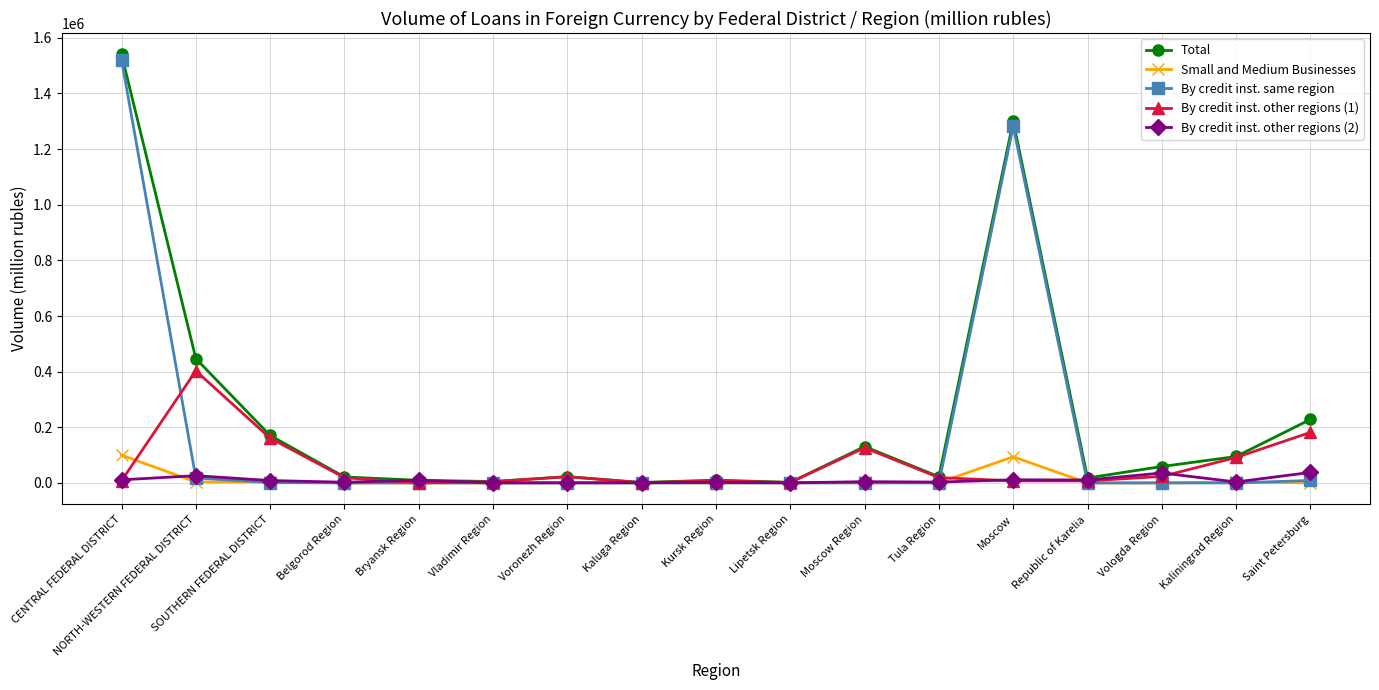

What is the maximum value shown in the chart?

1540176